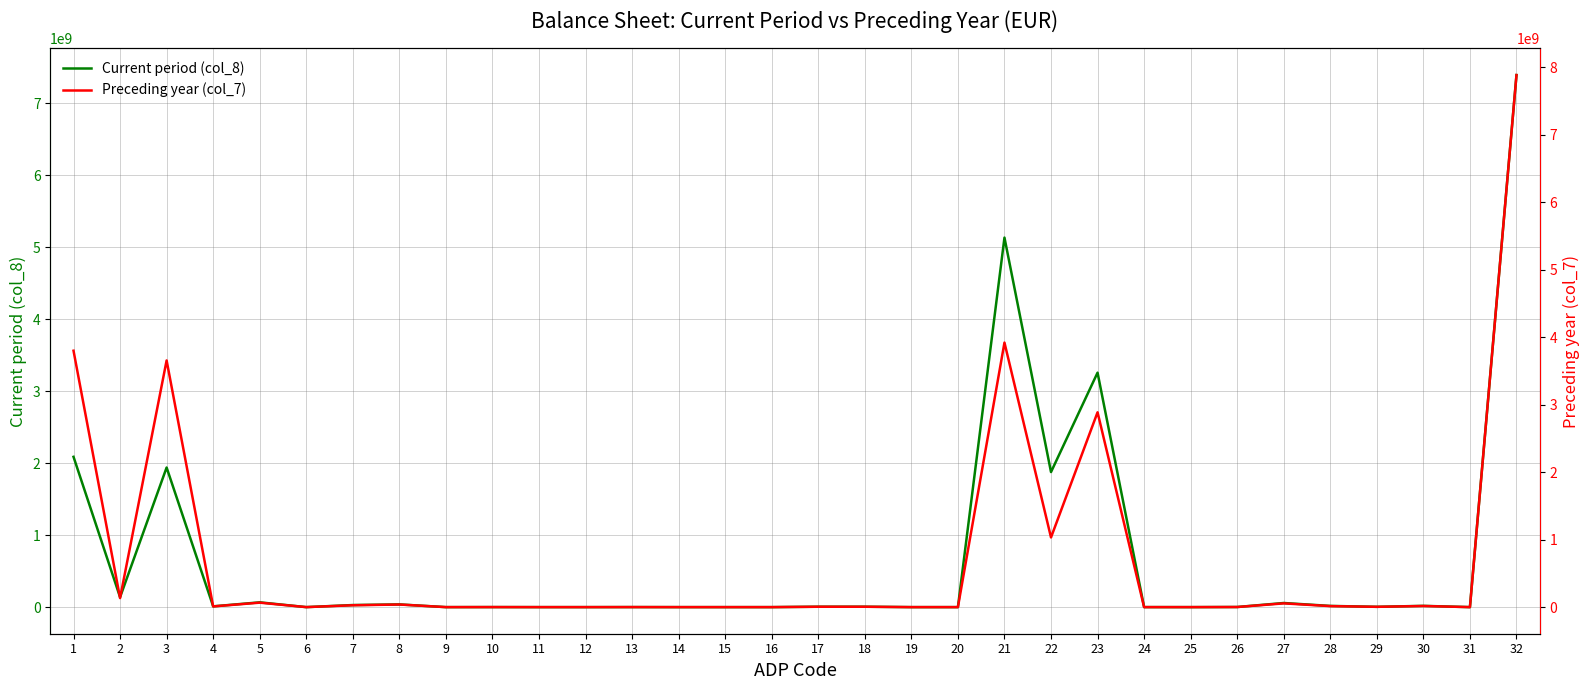

True or false: Current period (col_8) and Preceding year (col_7) intersect in this chart.

True